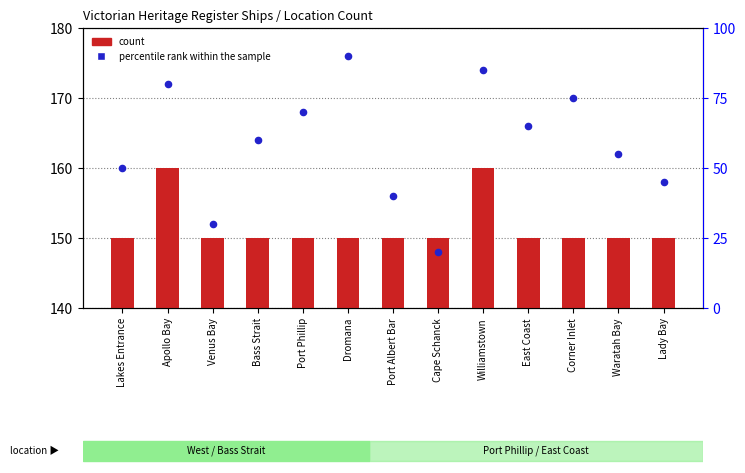

Which series reaches the minimum Y coordinate?

count